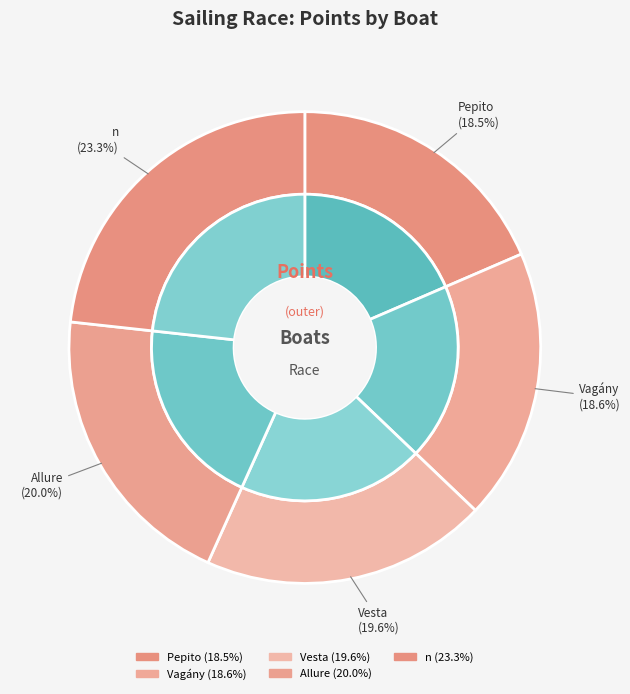

What percentage is the n slice, to the nearest percent?

23%